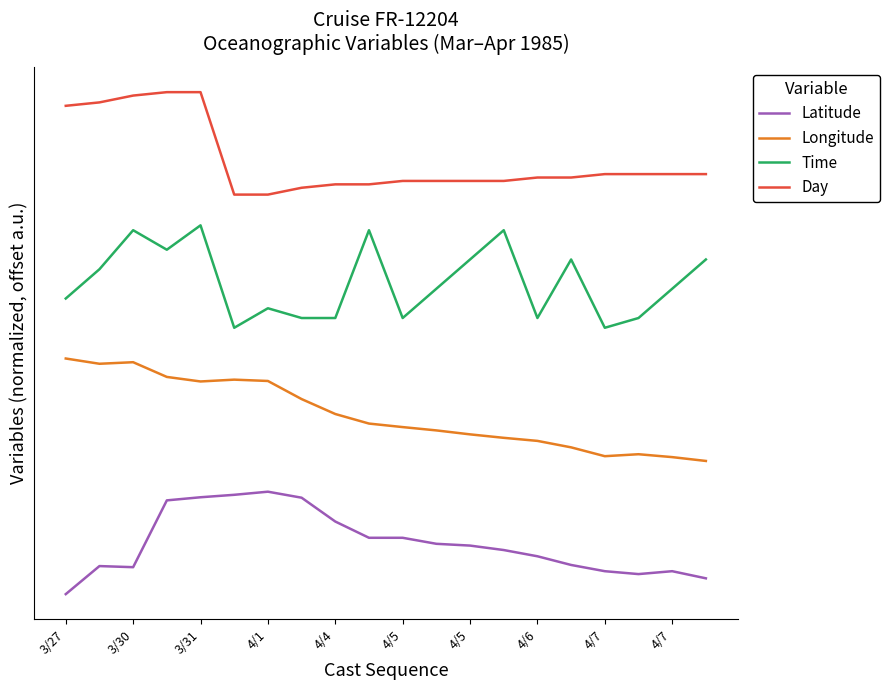

How many interior local peaks does the Longitude series have?

3